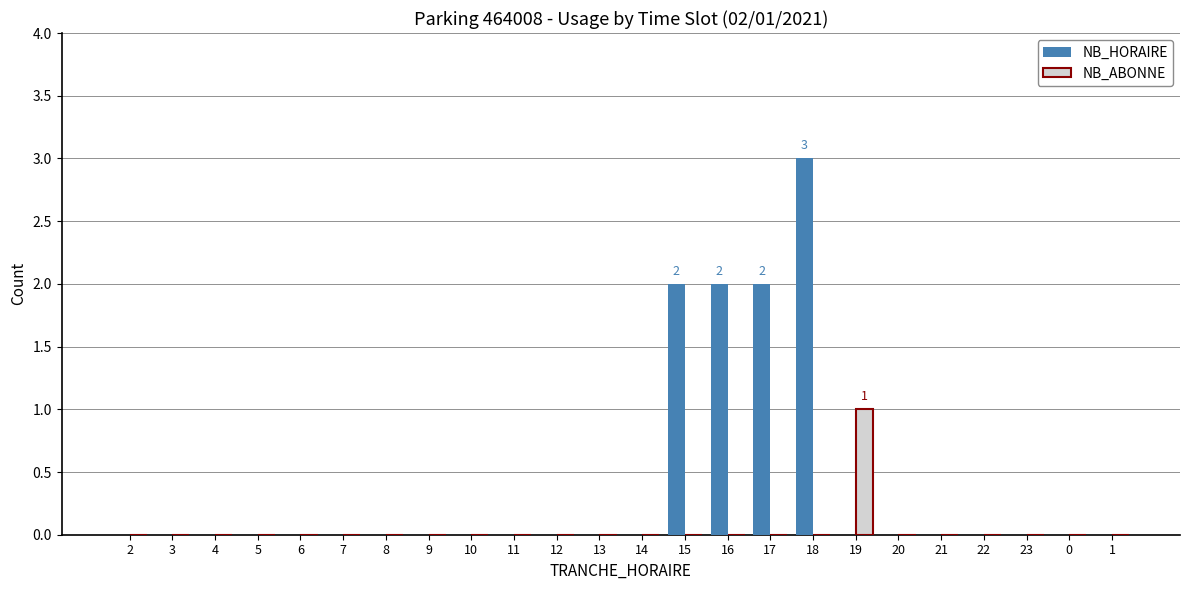

Which series has the largest range (max minus min)?

NB_HORAIRE